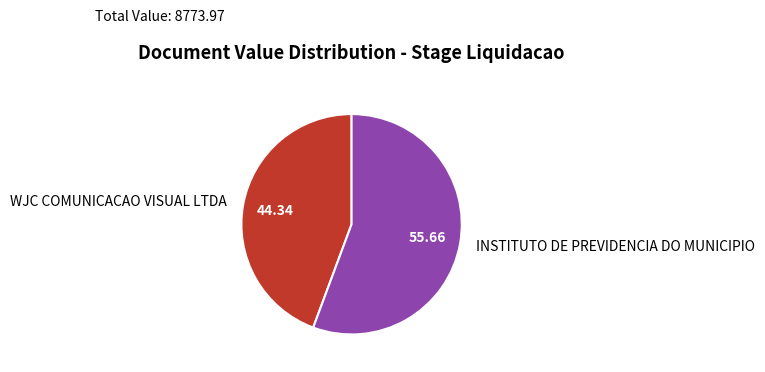

Is WJC COMUNICACAO VISUAL LTDA the majority of the pie?

No